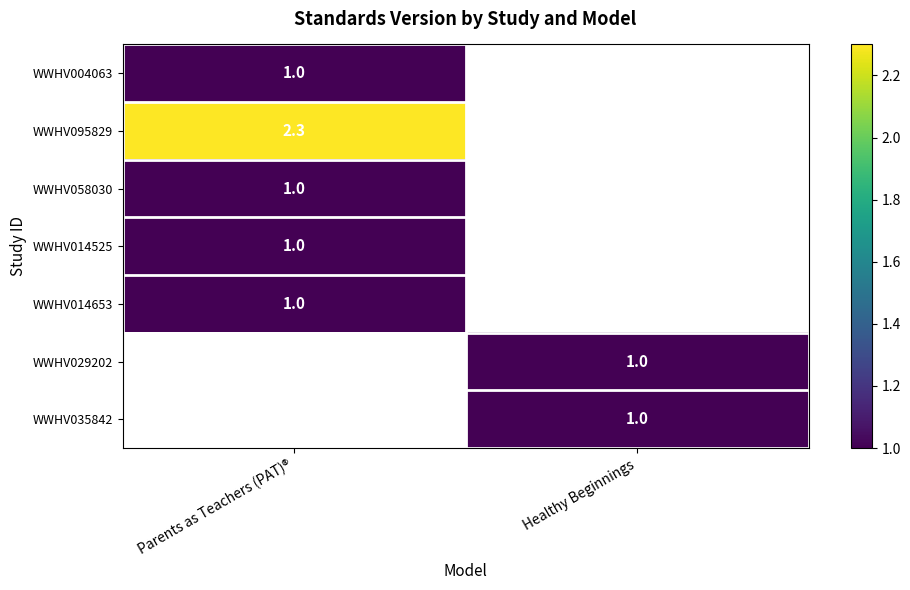

Is it true that WWHV029202 equals 0.6 at Healthy Beginnings?

False